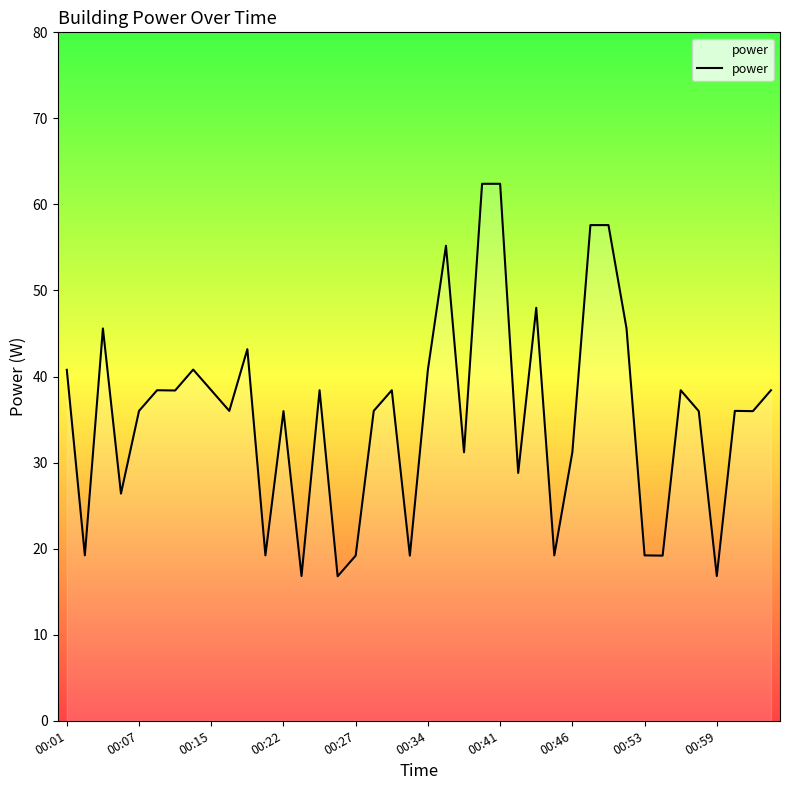

What is the difference between the maximum and minimum values?

45.6